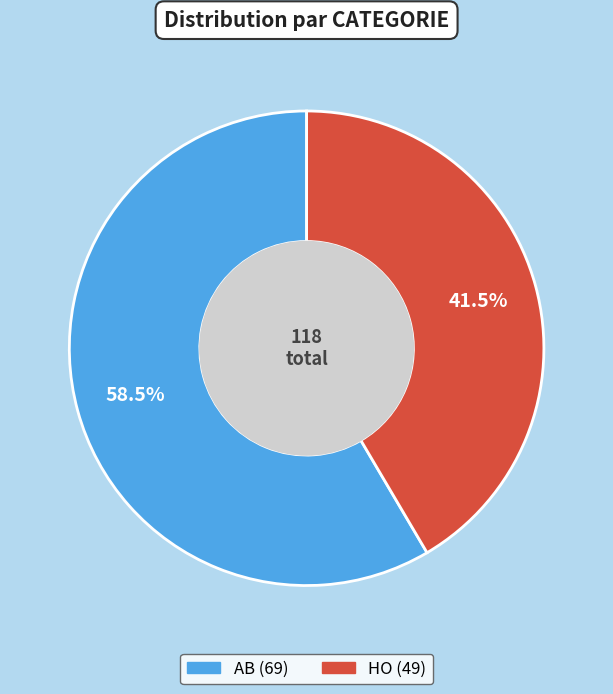

Which slice is the smallest?

HO